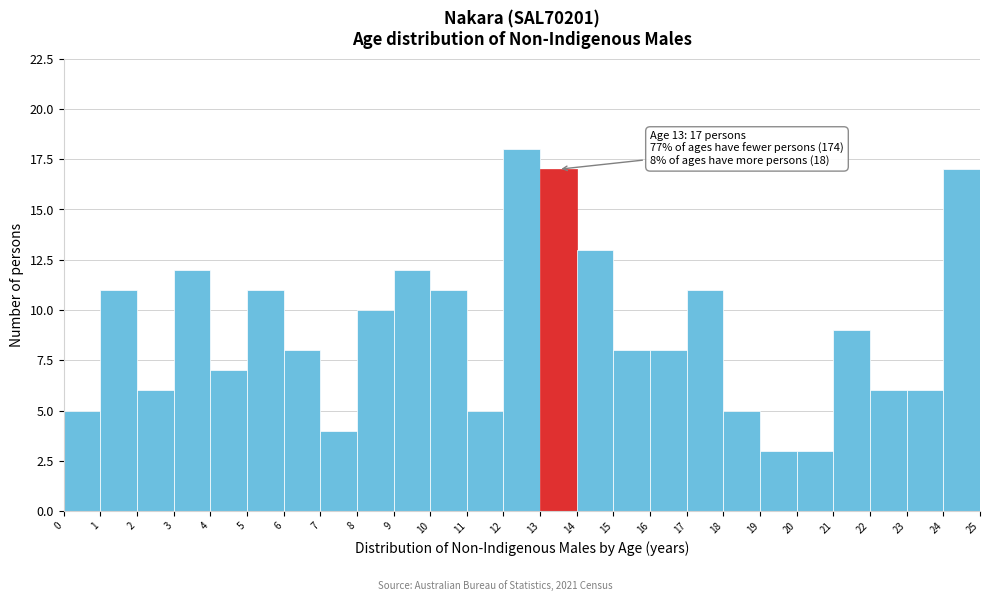

Which range on the x-axis has the tallest bar?

12 to 13